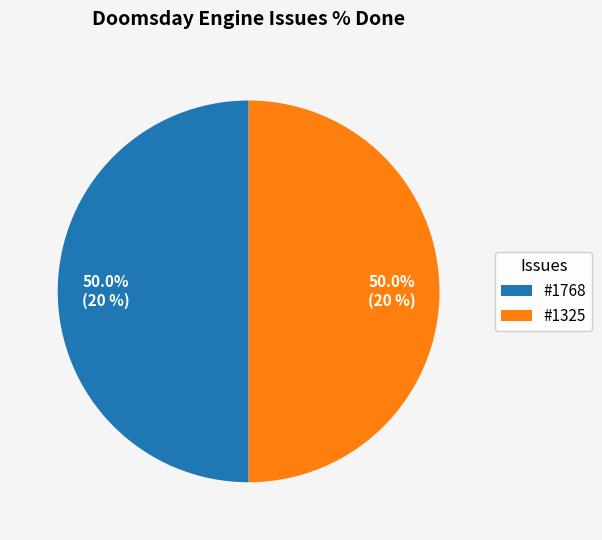

How many segments does this pie chart have?

2